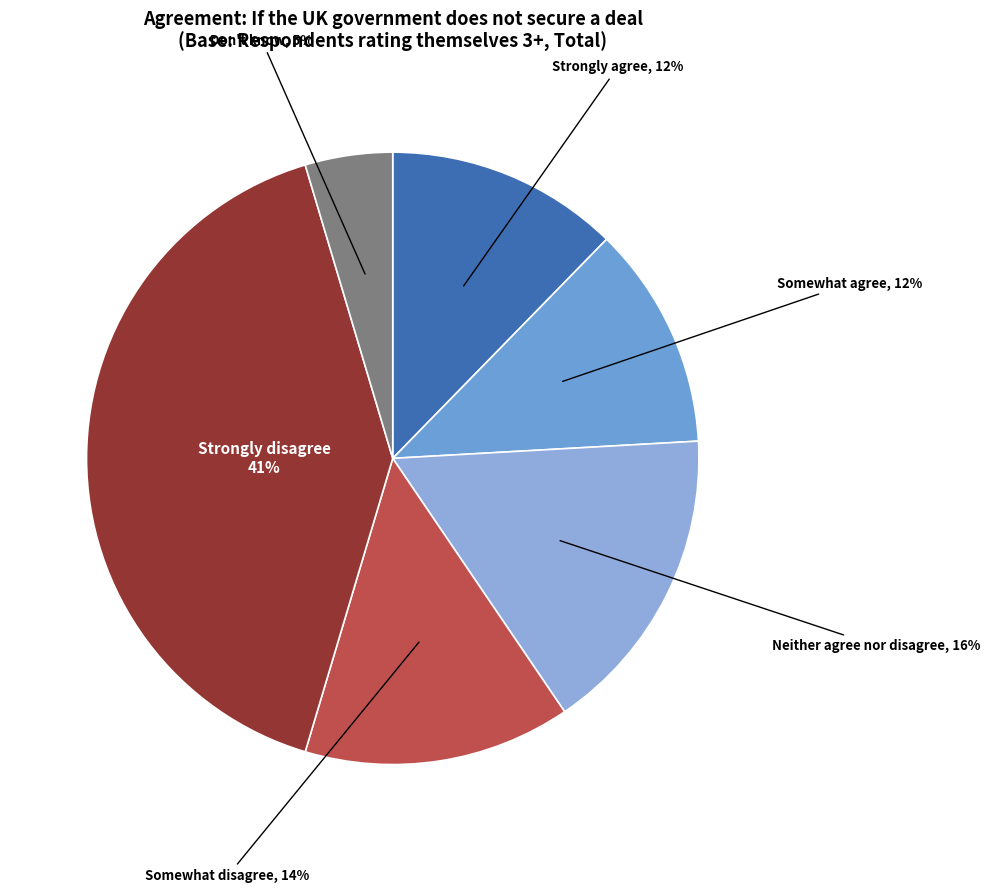

Does any single category account for the majority?

No